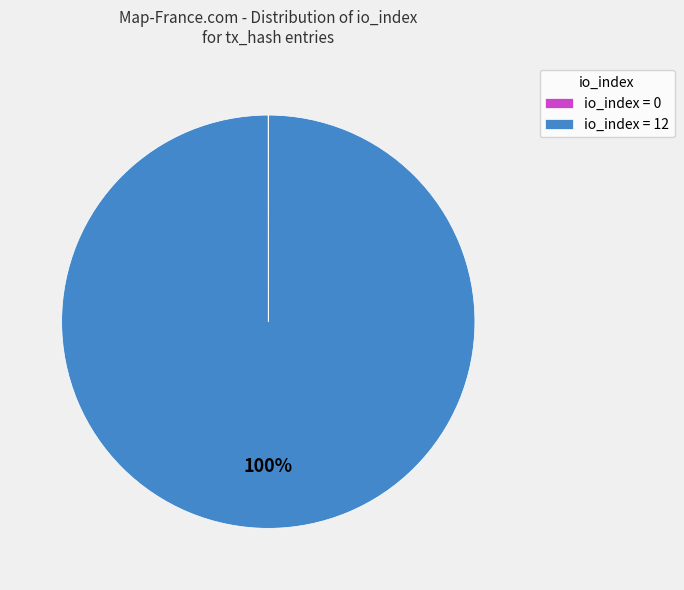

To the nearest percent, what is the difference between the largest and smallest slice percentages?

100%